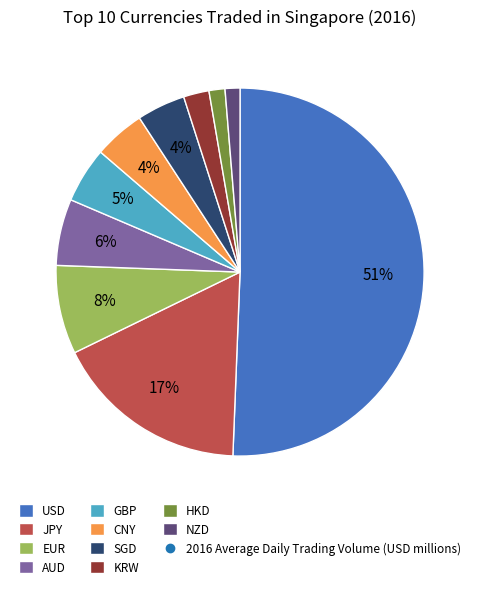

To the nearest percent, what is the average slice percentage?

10%